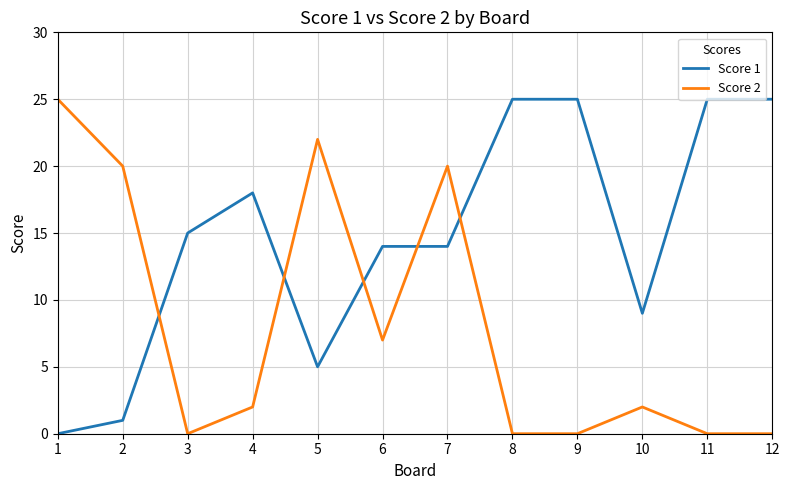

Which series changed the most between 3 and 12?

Score 1